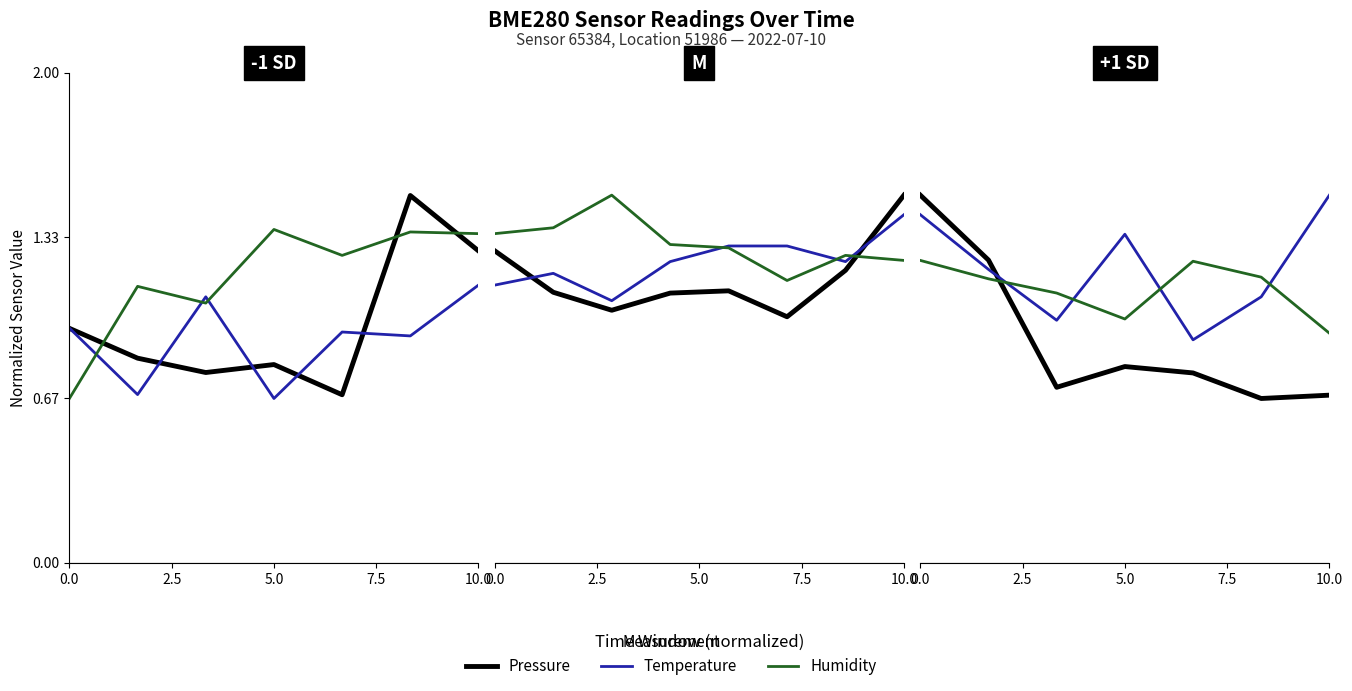

In Temperature, how many points are lower than both neighbors (excluding endpoints)?

2